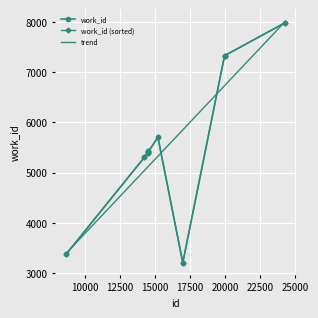

How many values in the trend series are below 5325?

5